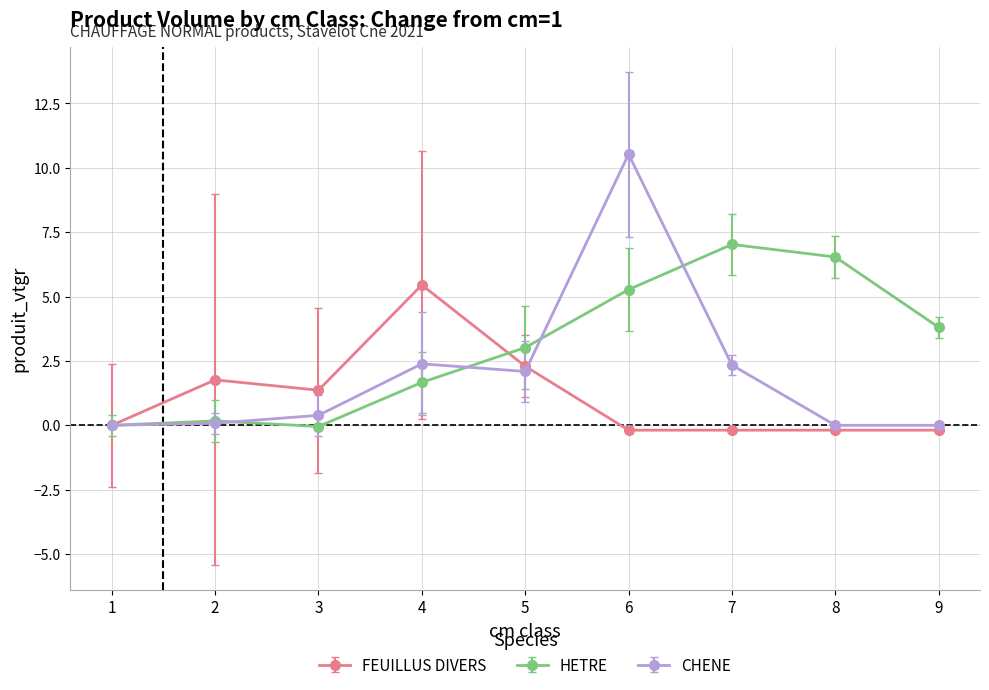

What is the average value of the FEUILLUS DIVERS series?

1.1